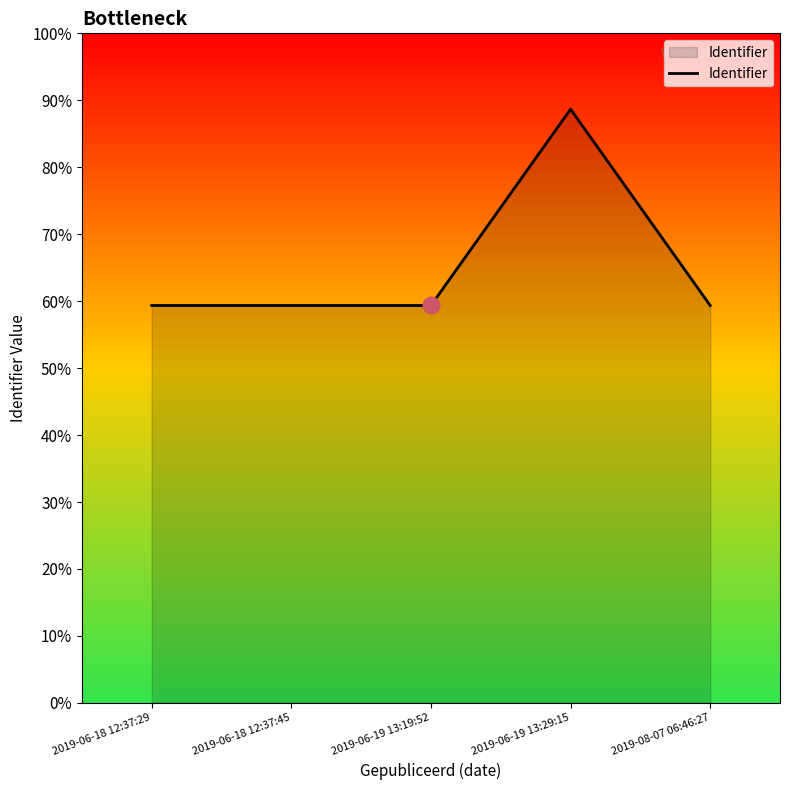

Where is the data nearest to the value 4440633?

2019-06-18 12:37:45